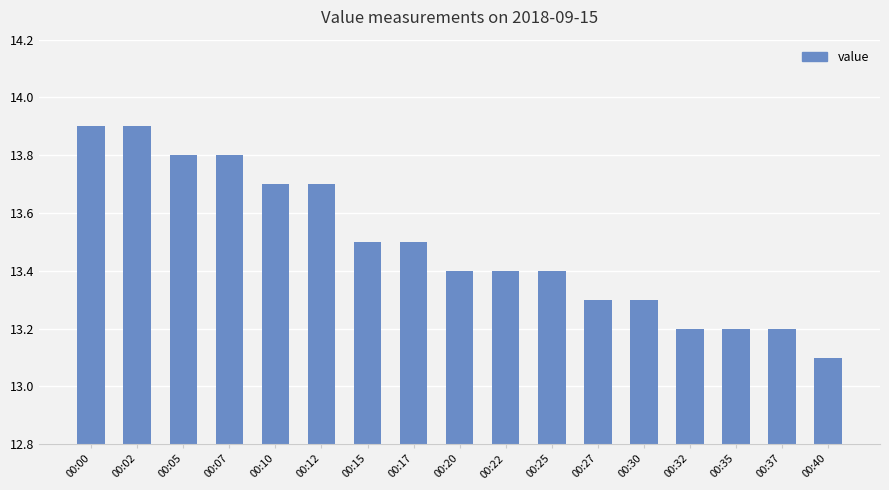

What is the minimum value shown in the chart?

13.1